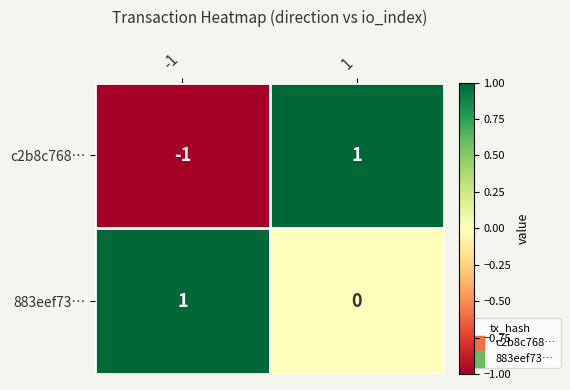

At how many categories does at least one series exceed 0?

2